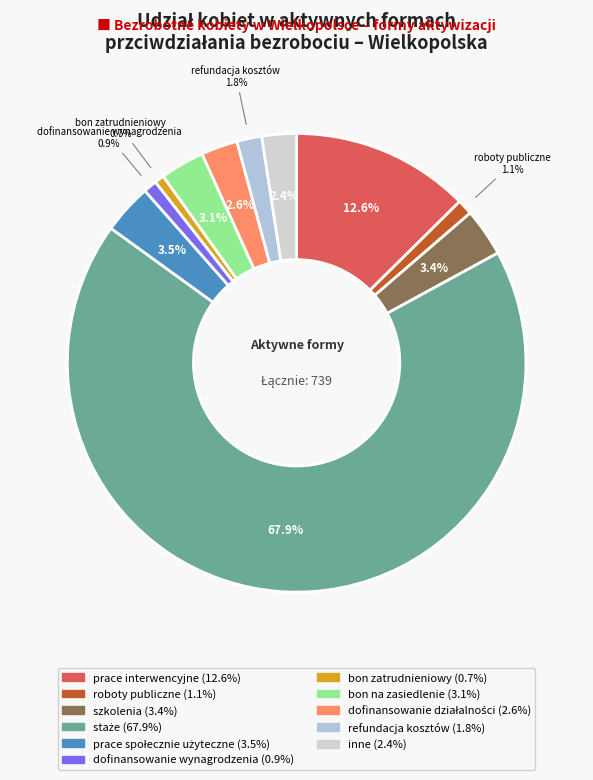

What is the largest slice in the pie chart?

staże